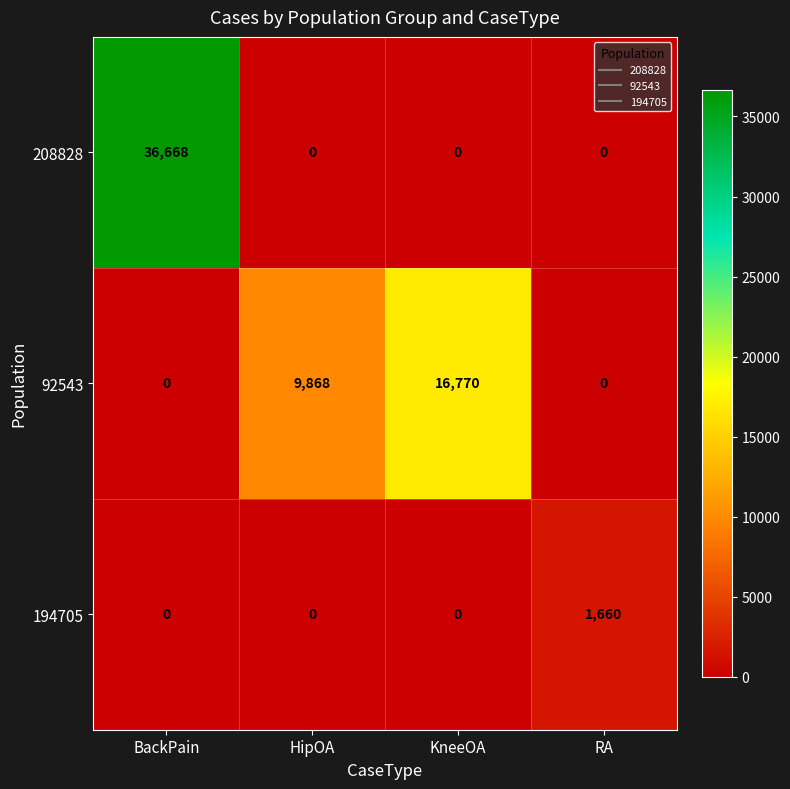

Is it true that 194705 equals 1057 at RA?

False